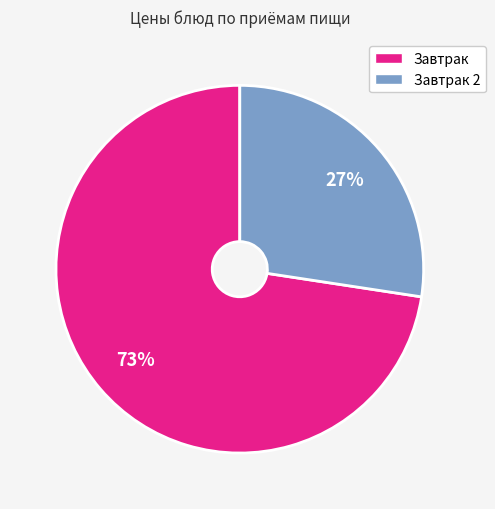

To the nearest percent, what is the average slice percentage?

50%